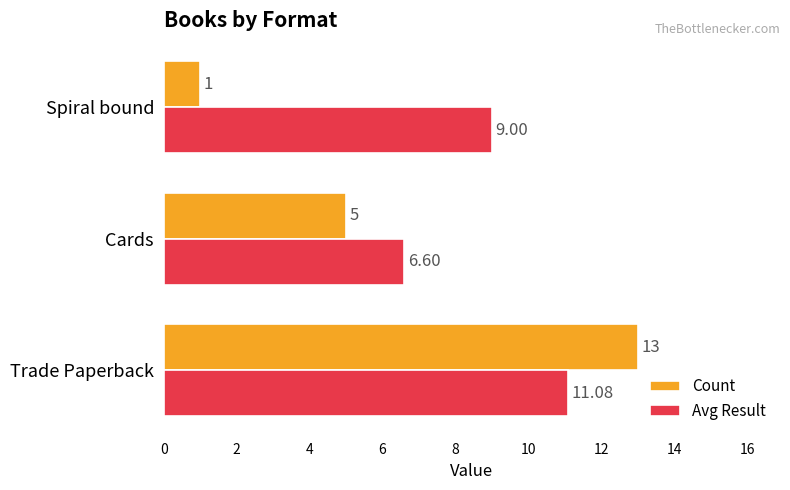

Which category has the highest value in the Avg Result series?

Trade Paperback